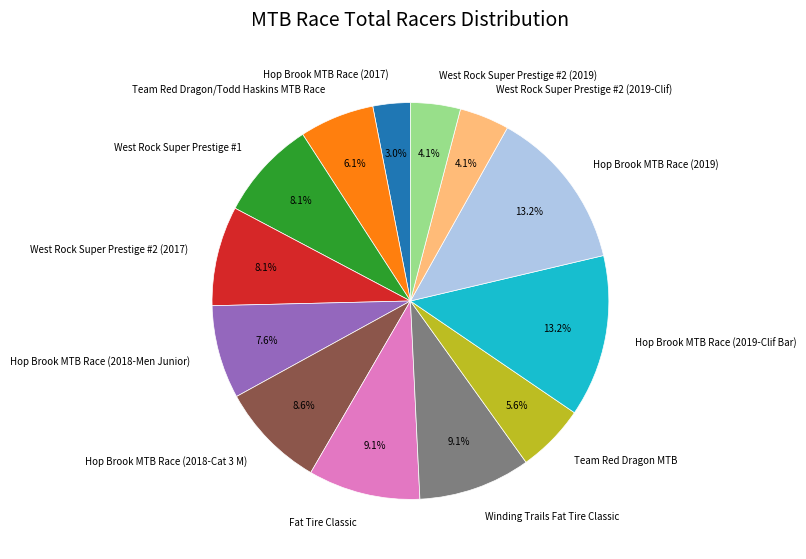

How many slices are in this pie chart?

13